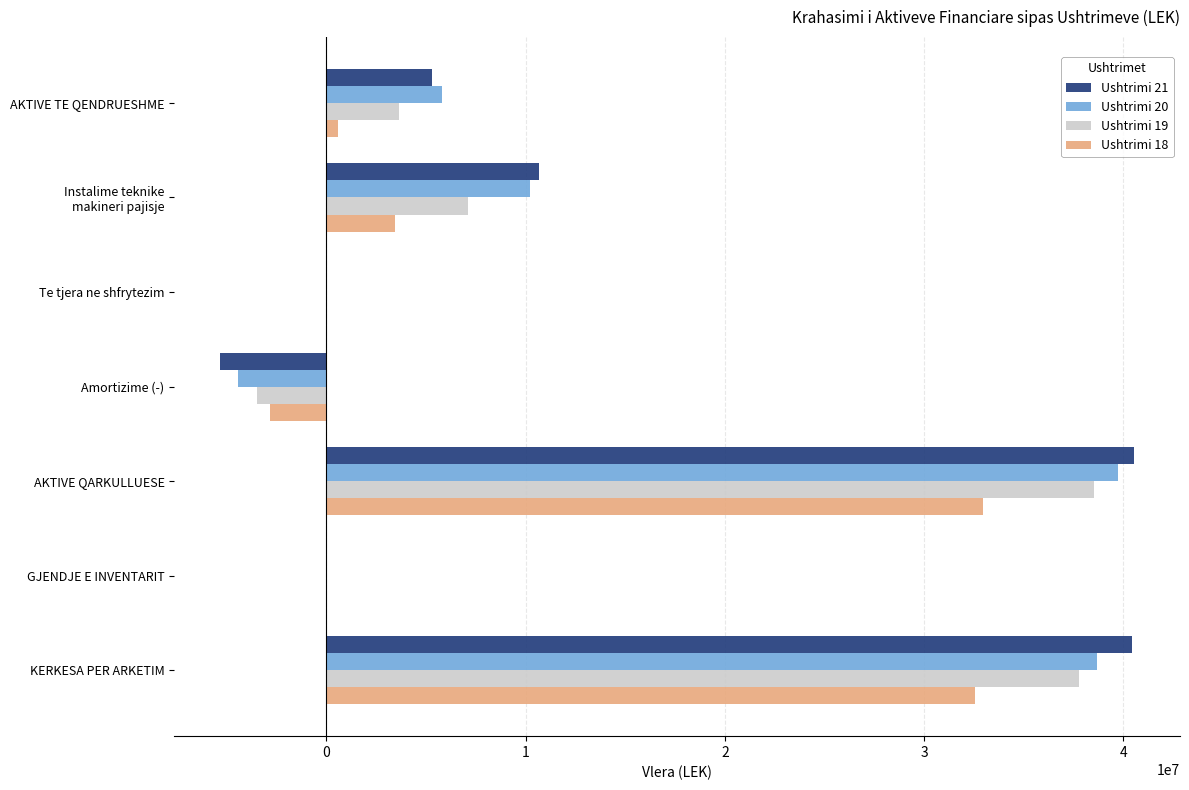

How many distinct data groups are displayed?

4